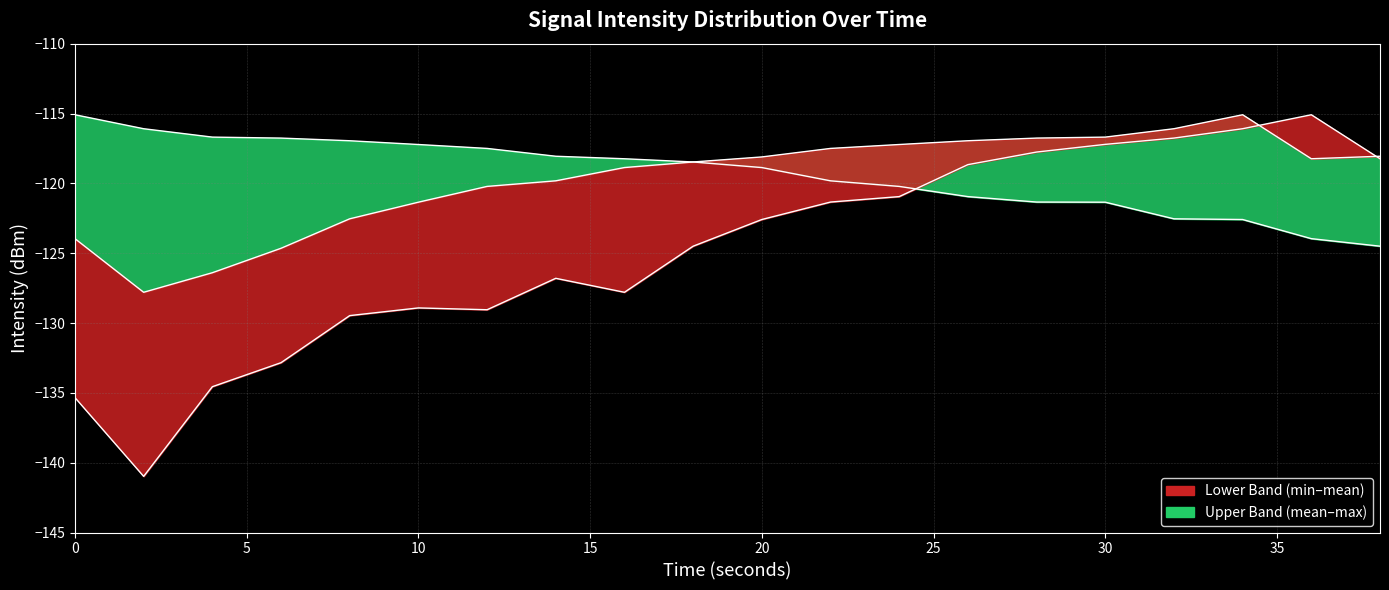

Which series has the largest total across all categories?

Max intensity